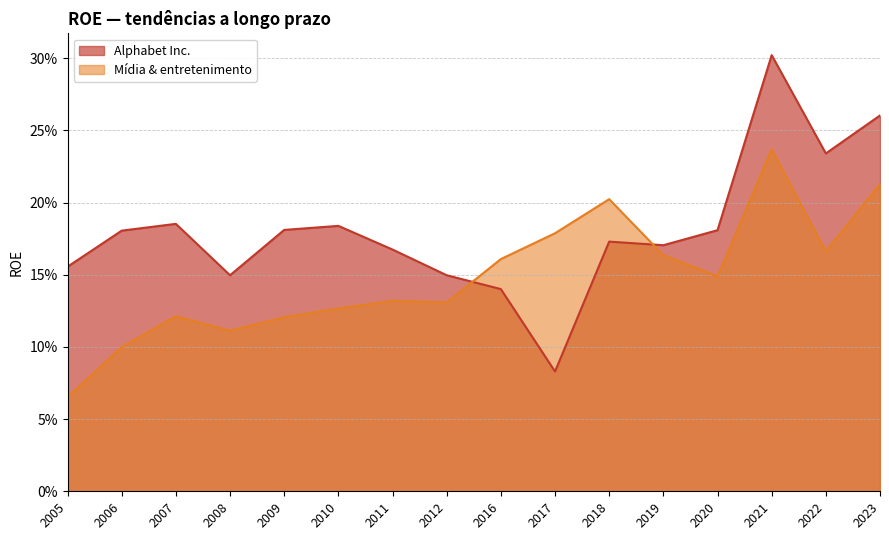

Reading left to right, transcribe all the data shown in this chart.

Alphabet Inc.: 0.2	0.2	0.2	0.1	0.2	0.2	0.2	0.1	0.1	0.1	0.2	0.2	0.2	0.3	0.2	0.3
Mídia & entretenimento: 0.1	0.1	0.1	0.1	0.1	0.1	0.1	0.1	0.2	0.2	0.2	0.2	0.1	0.2	0.2	0.2